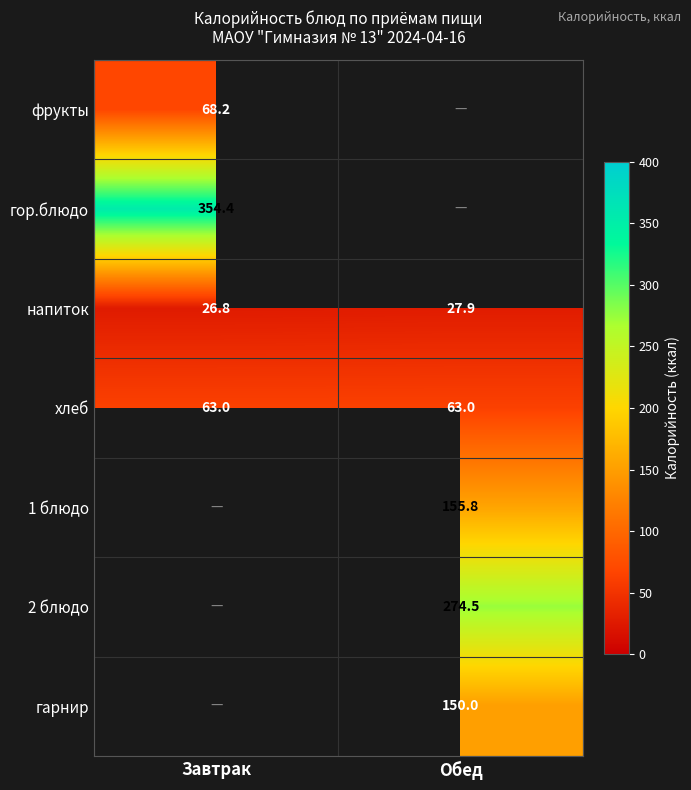

Rank the categories by напиток value from highest to lowest.

Обед, Завтрак